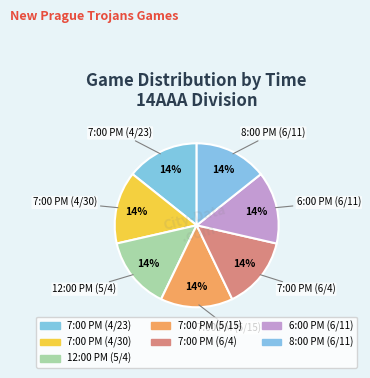

The 6:00 PM (6/11) slice represents 14% of the pie. True or false?

True